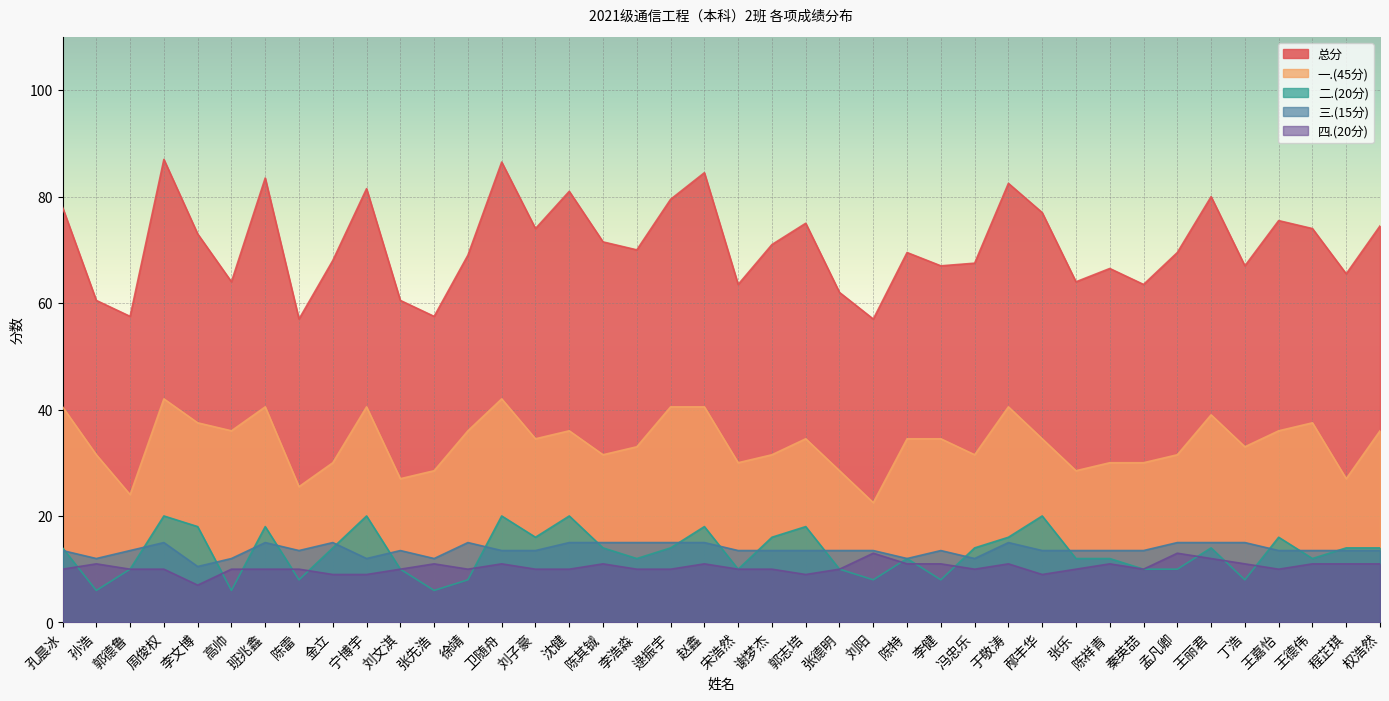

Which series has the largest range (max minus min)?

总分